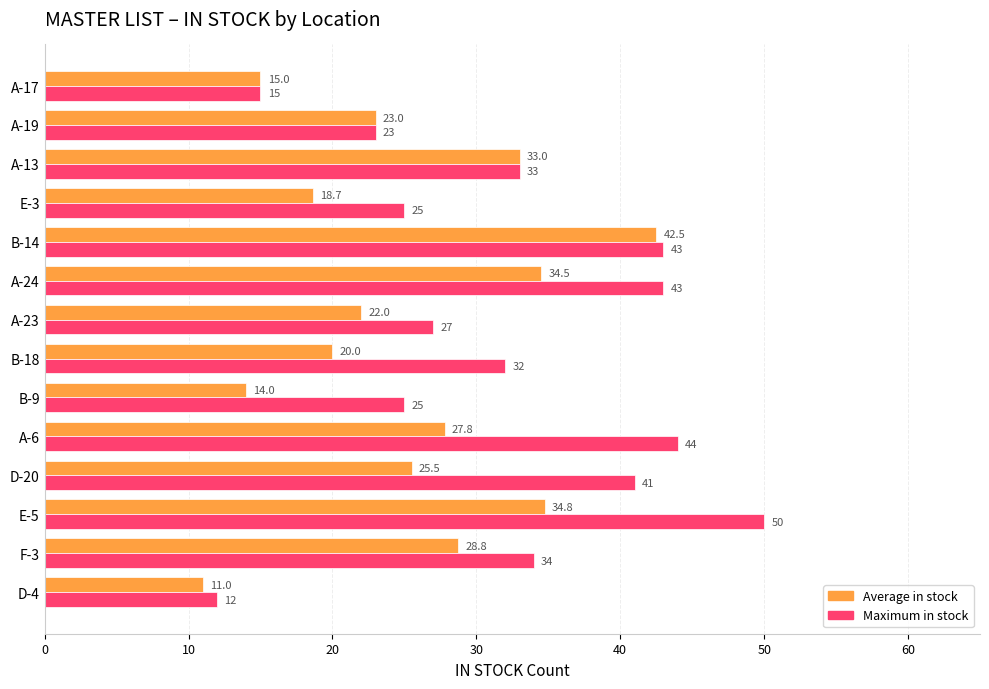

The value of Average in stock at D-4 is 5.5. True or false?

False